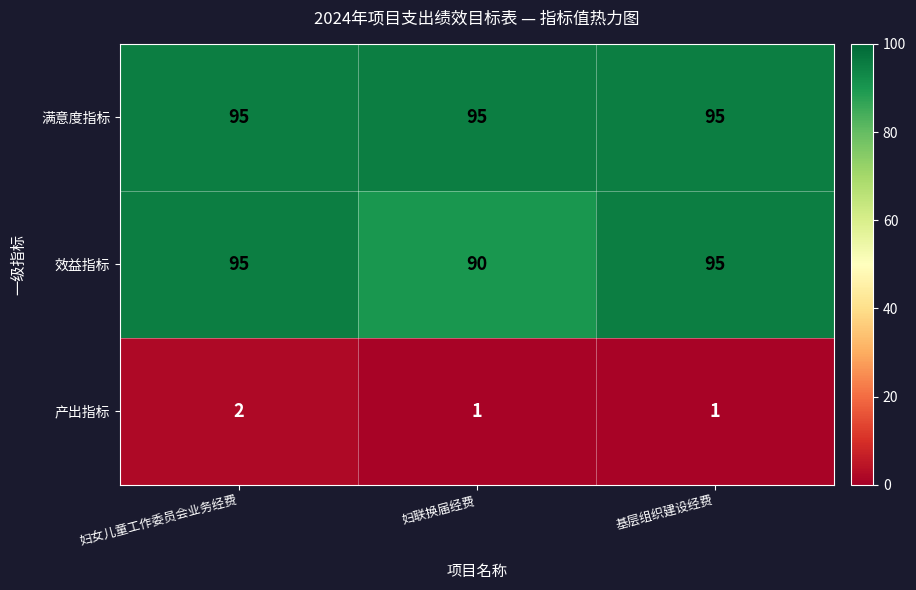

Rank the series at 妇联换届经费 from lowest to highest value.

产出指标, 效益指标, 满意度指标